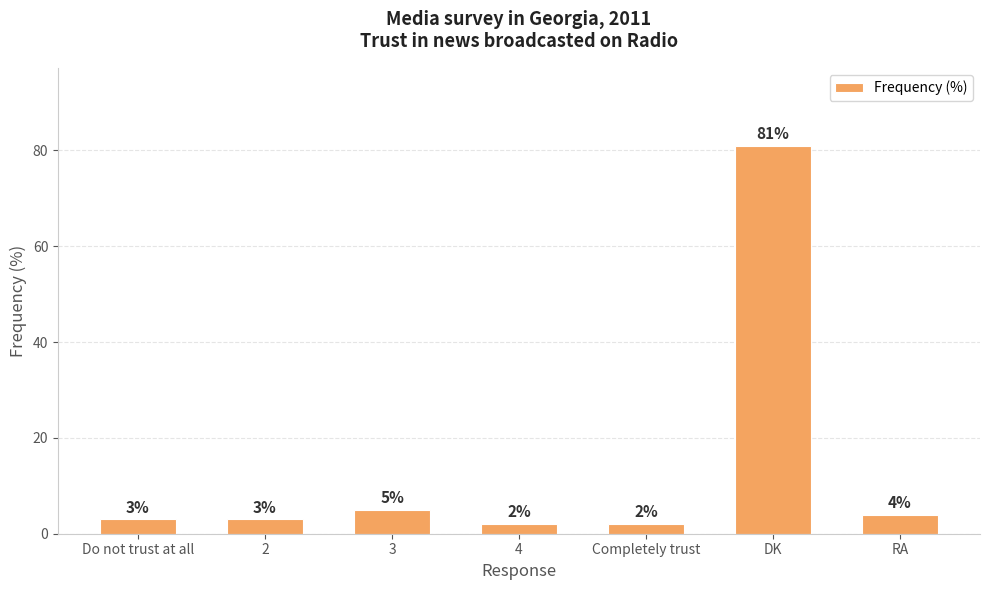

True or false: the data shows 3 at Do not trust at all.

True